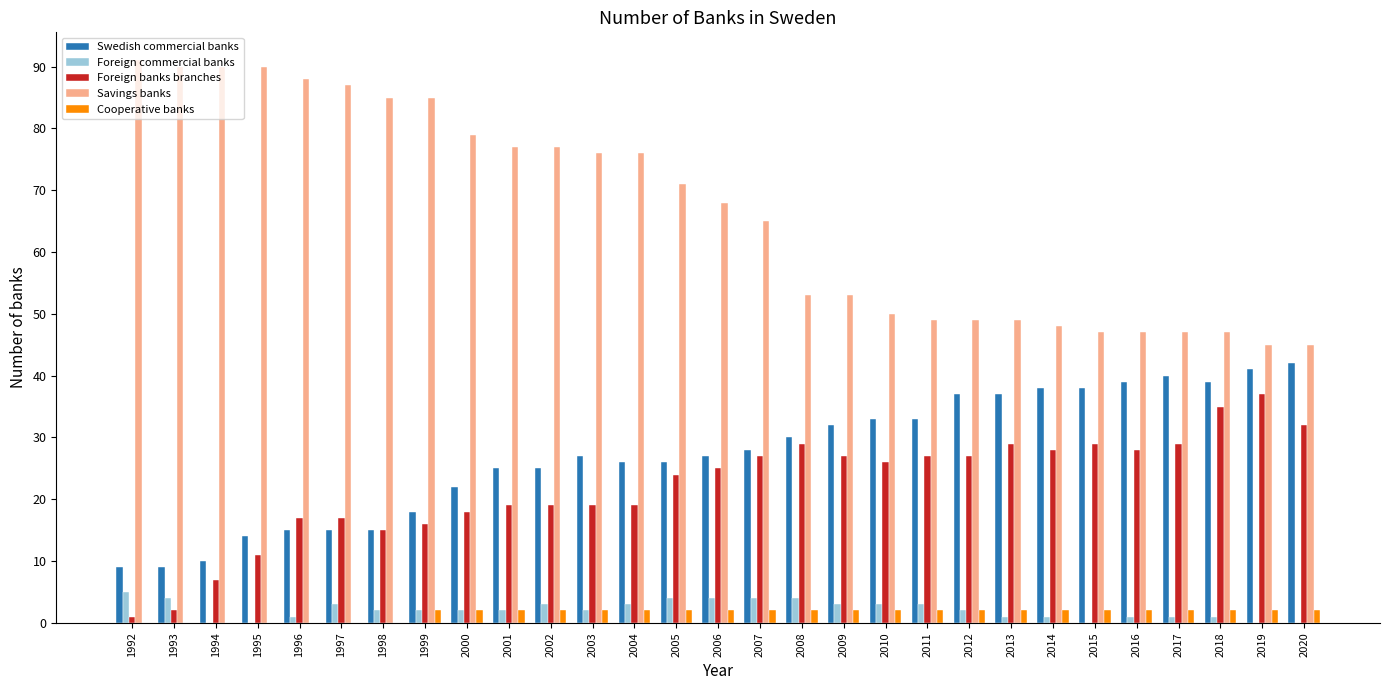

Is the value of Foreign commercial banks at 2007 greater than the value of Swedish commercial banks at 2015?

No